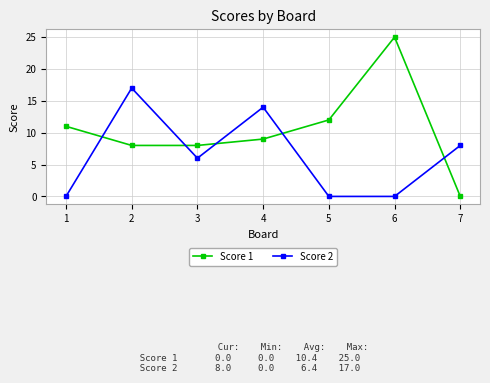

At how many categories does at least one series exceed 24?

1